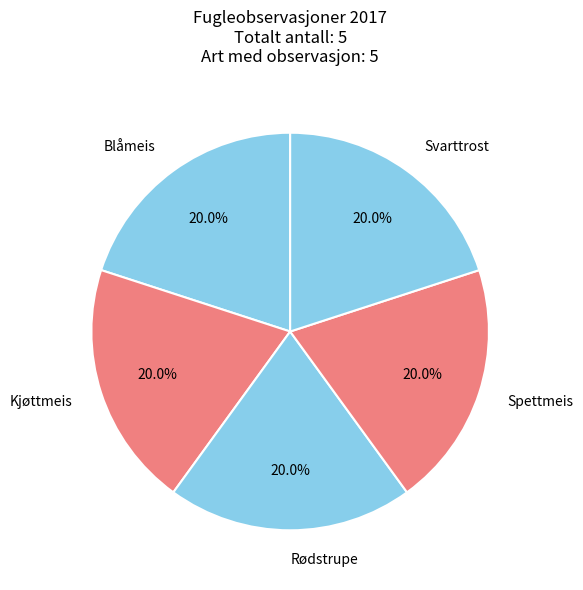

Is there any slice that represents more than half of the pie?

No